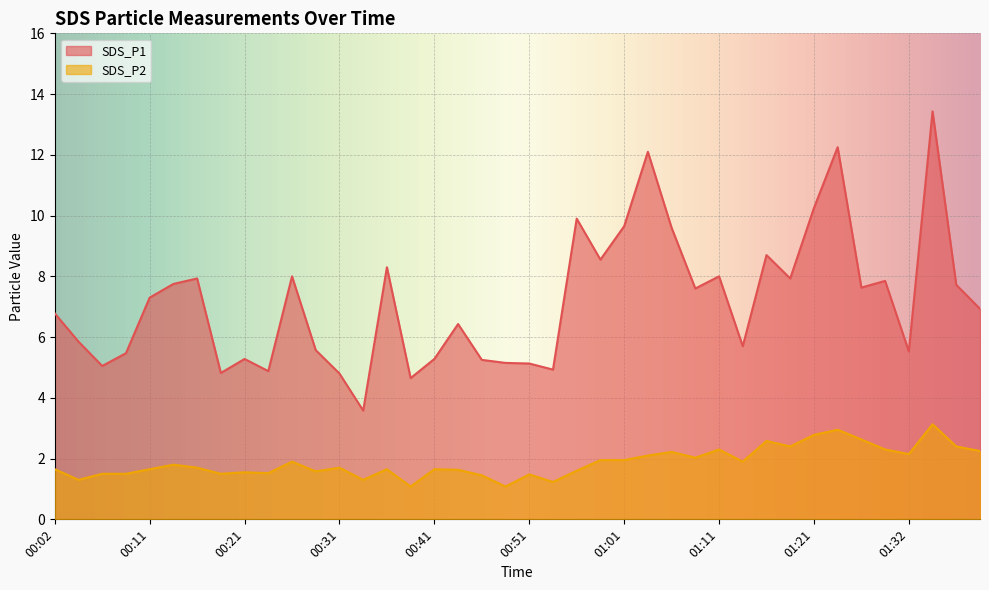

What are all the series names shown in the legend?

SDS_P1, SDS_P2